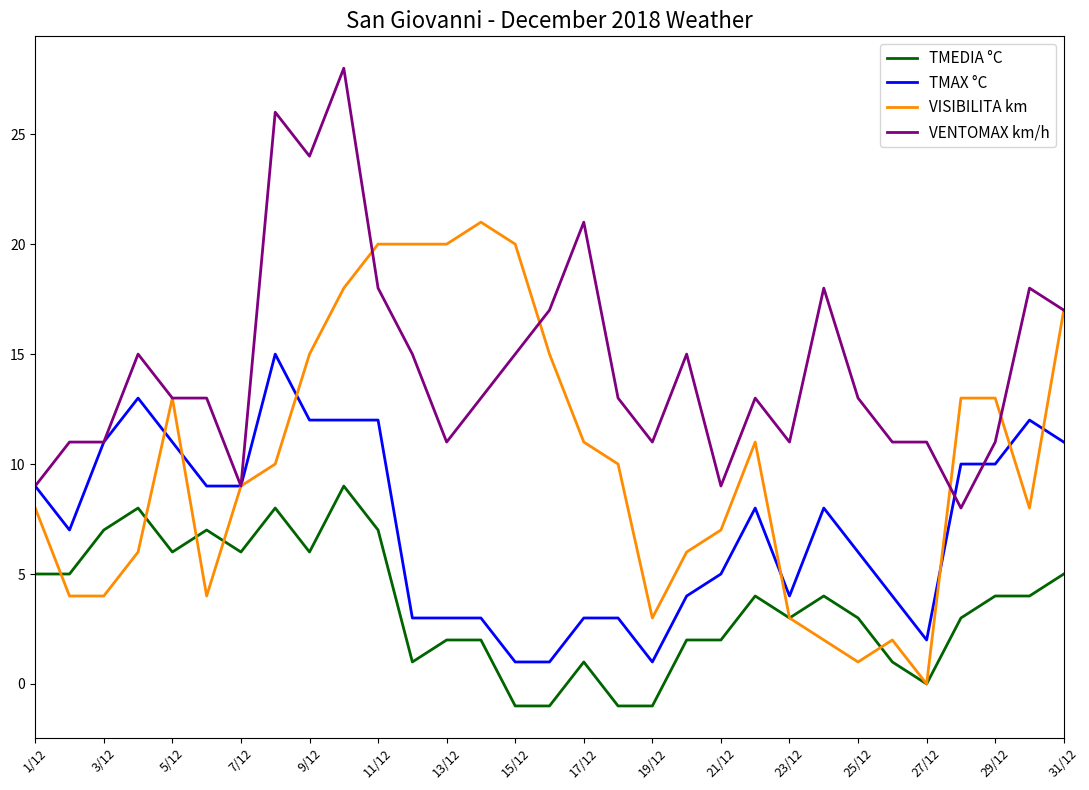

Rank the series by their maximum value, from highest to lowest.

VENTOMAX km/h, VISIBILITA km, TMAX °C, TMEDIA °C